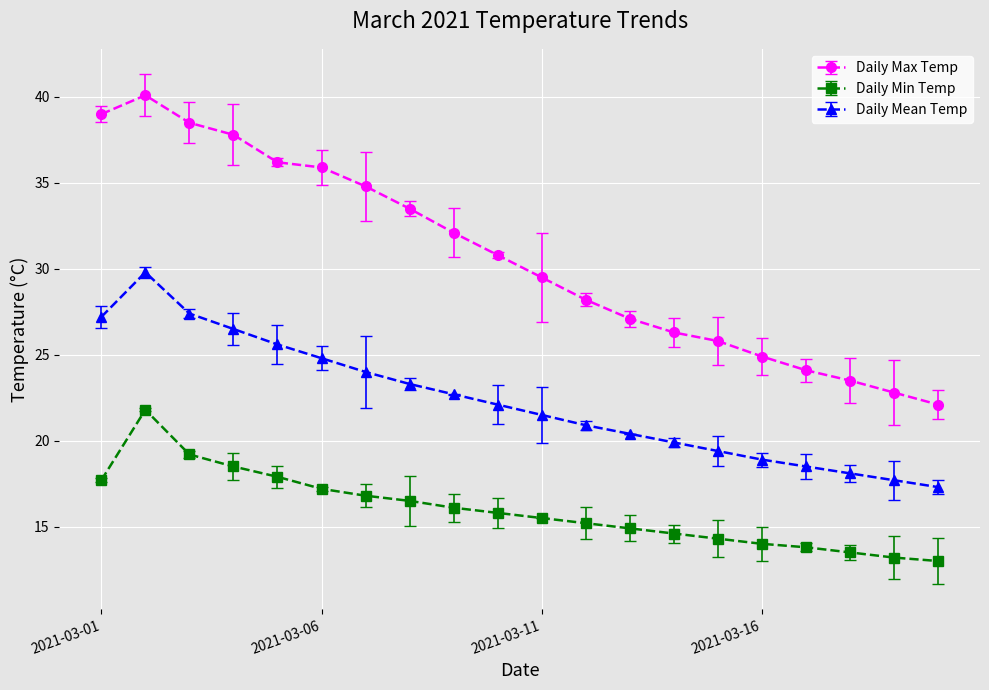

What are all the series names shown in the legend?

Daily Max Temp, Daily Min Temp, Daily Mean Temp